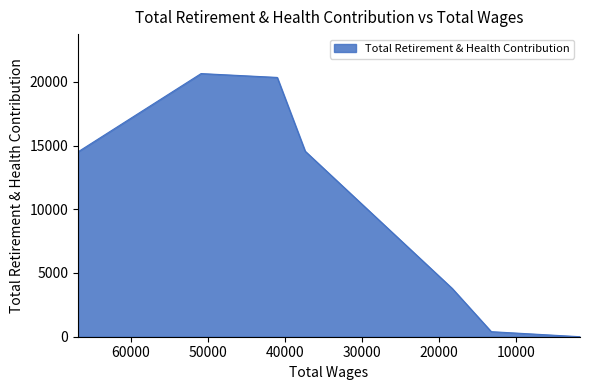

Reading right to left, extract all data points from this chart.

1701.0=0	13213.0=396	18276.0=3785	37354.0=14555	40982.0=20344	50863.0=20646	66825.0=14506